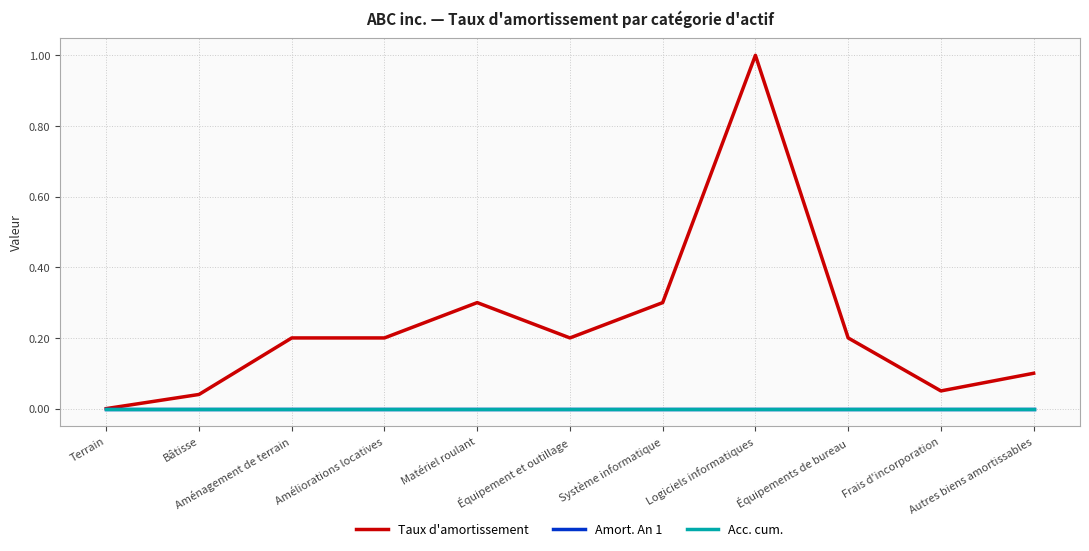

How many lines are shown in the chart?

3